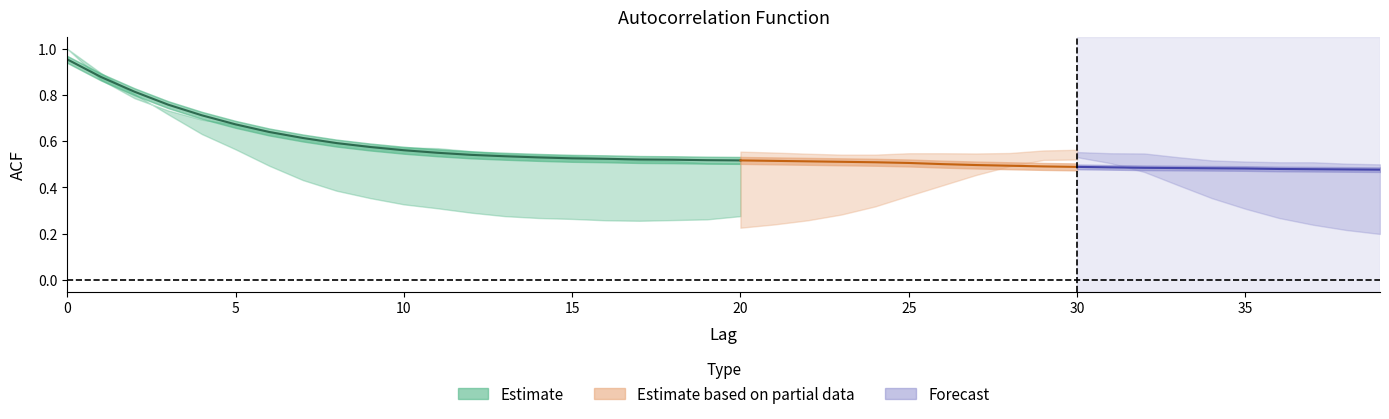

The value of acf_shown_smooth at 9 is 0.2. True or false?

False